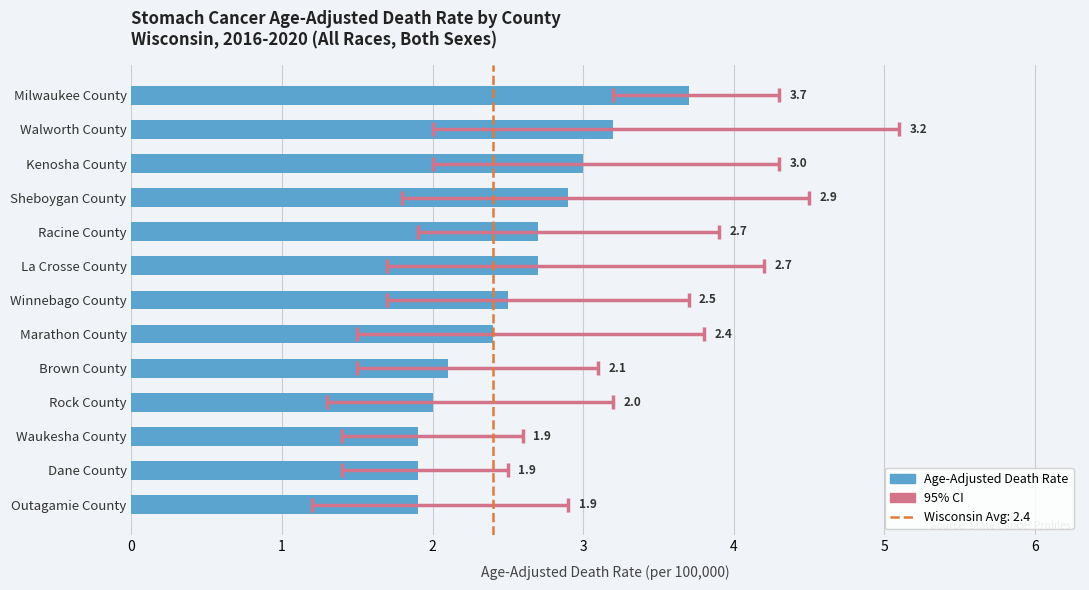

What is the difference between the maximum and second lowest values?

1.8